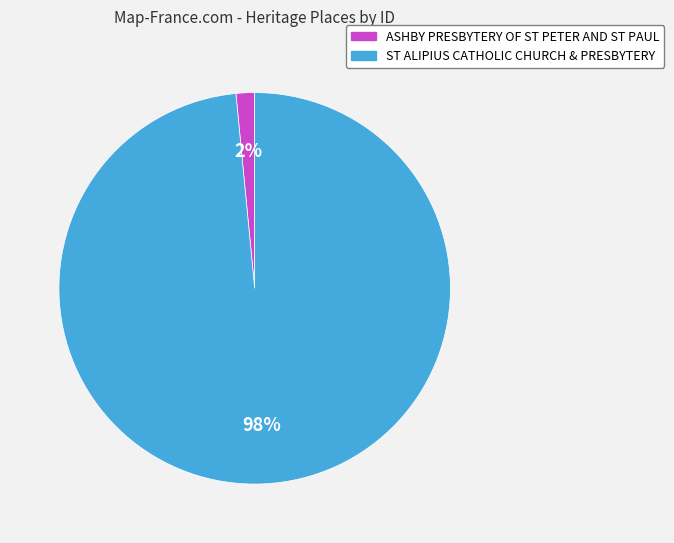

To the nearest percent, what is the combined percentage of ASHBY PRESBYTERY OF ST PETER AND ST PAUL and ST ALIPIUS CATHOLIC CHURCH & PRESBYTERY?

100%